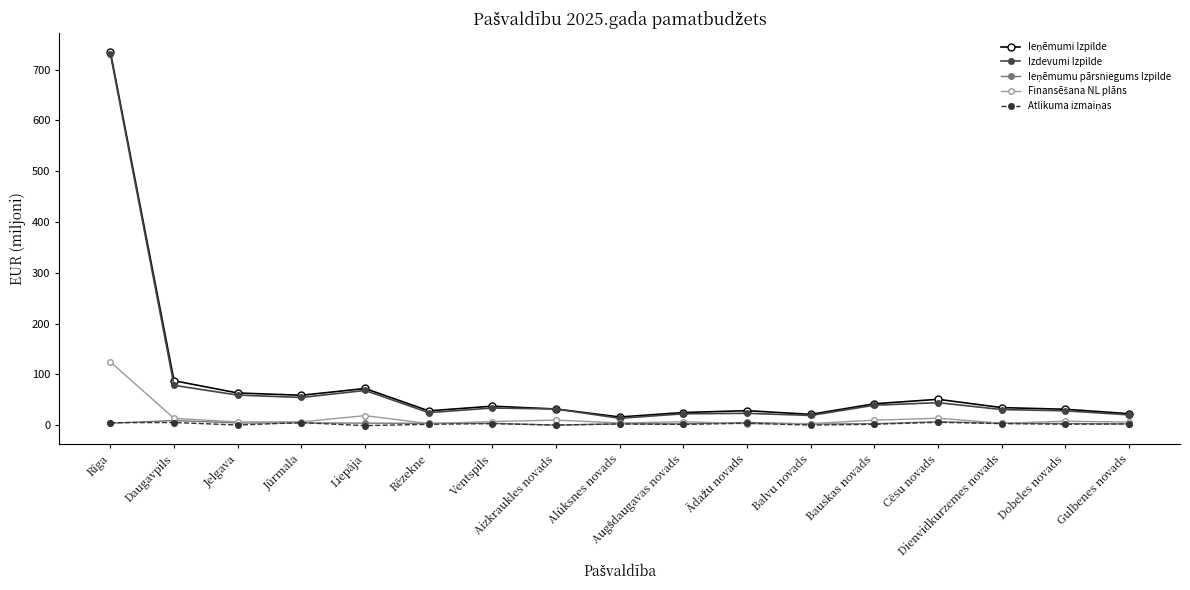

At which category is the sum across all series the highest?

Rīga